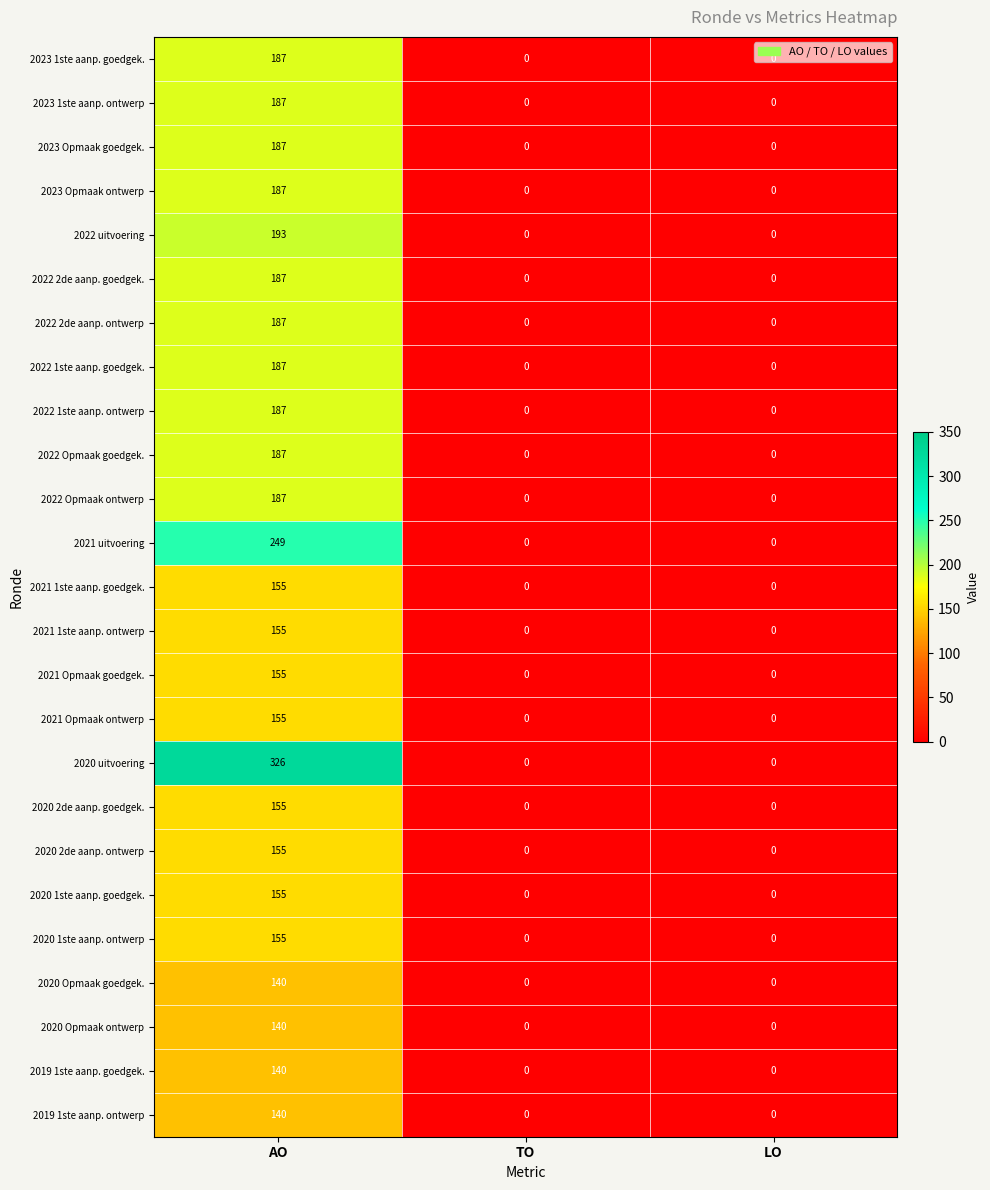

What is the approximate value of 2021 Opmaak goedgek. at AO, to the nearest 50?

150